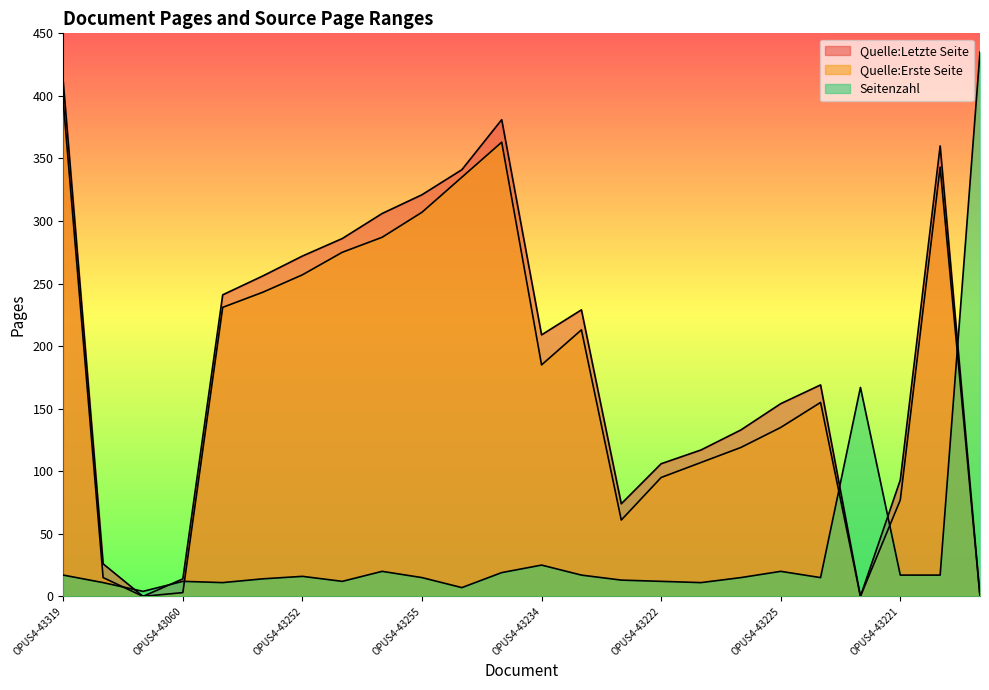

The value of Seitenzahl at OPUS4-43221 is 10. True or false?

False